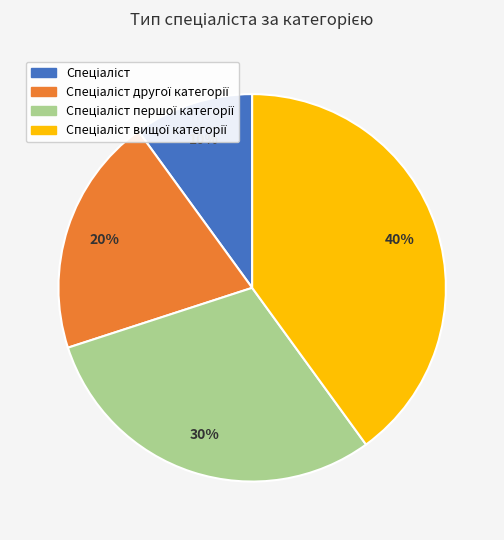

Does any single category account for the majority?

No